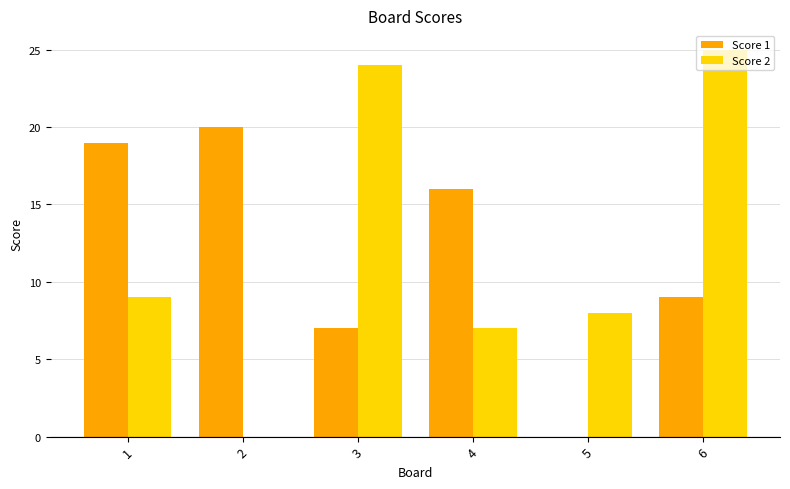

The value of Score 2 at 2 is 11. True or false?

False